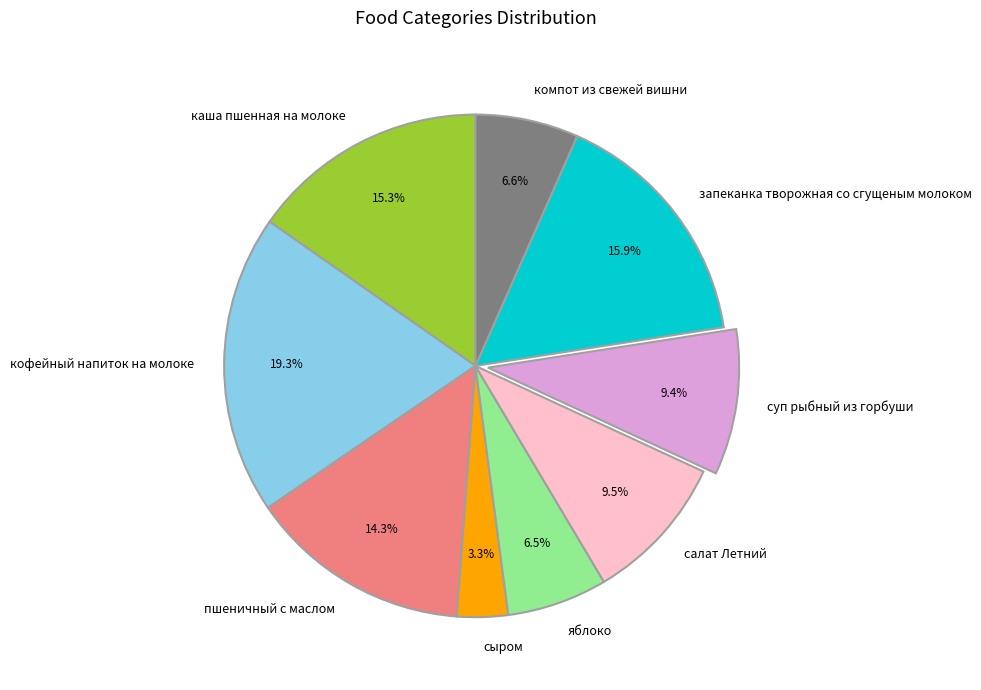

Which has a higher value, пшеничный с маслом or сыром?

пшеничный с маслом